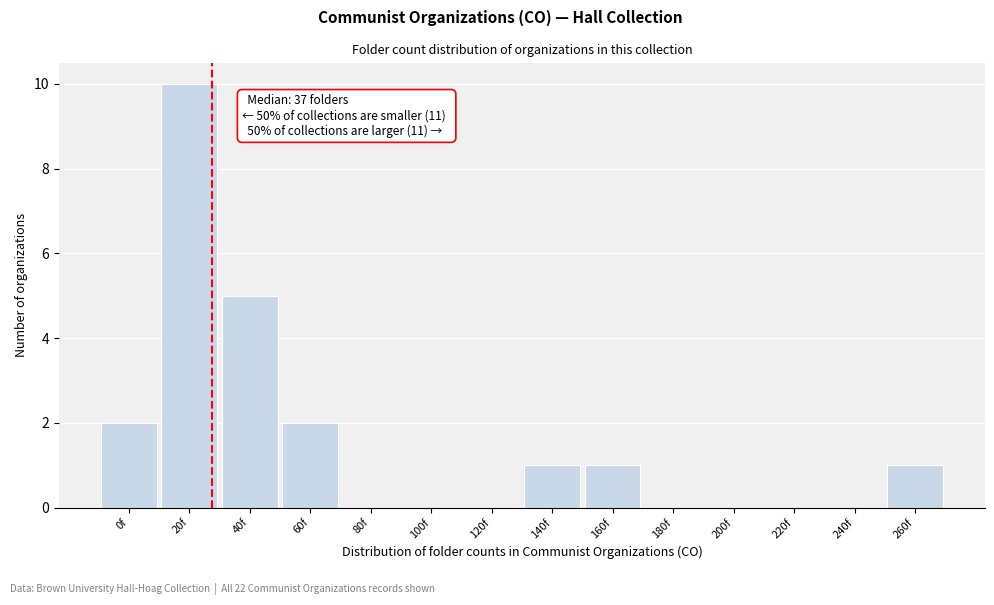

Reading left to right, what are all the values shown in this chart?

0f=2	20f=10	40f=5	60f=2	80f=0	100f=0	120f=0	140f=1	160f=1	180f=0	200f=0	220f=0	240f=0	260f=1